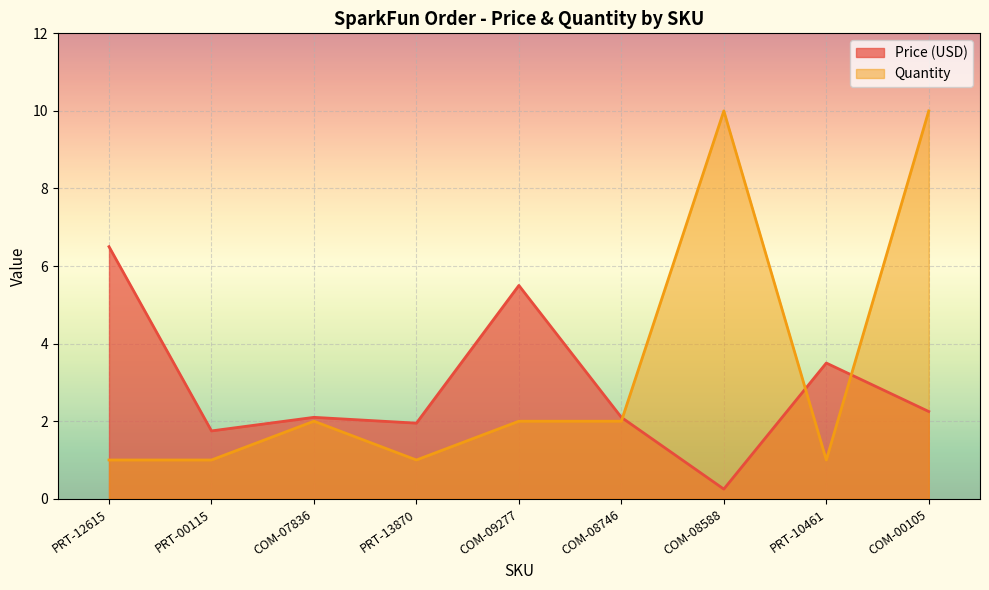

Which series has the largest total across all categories?

Quantity